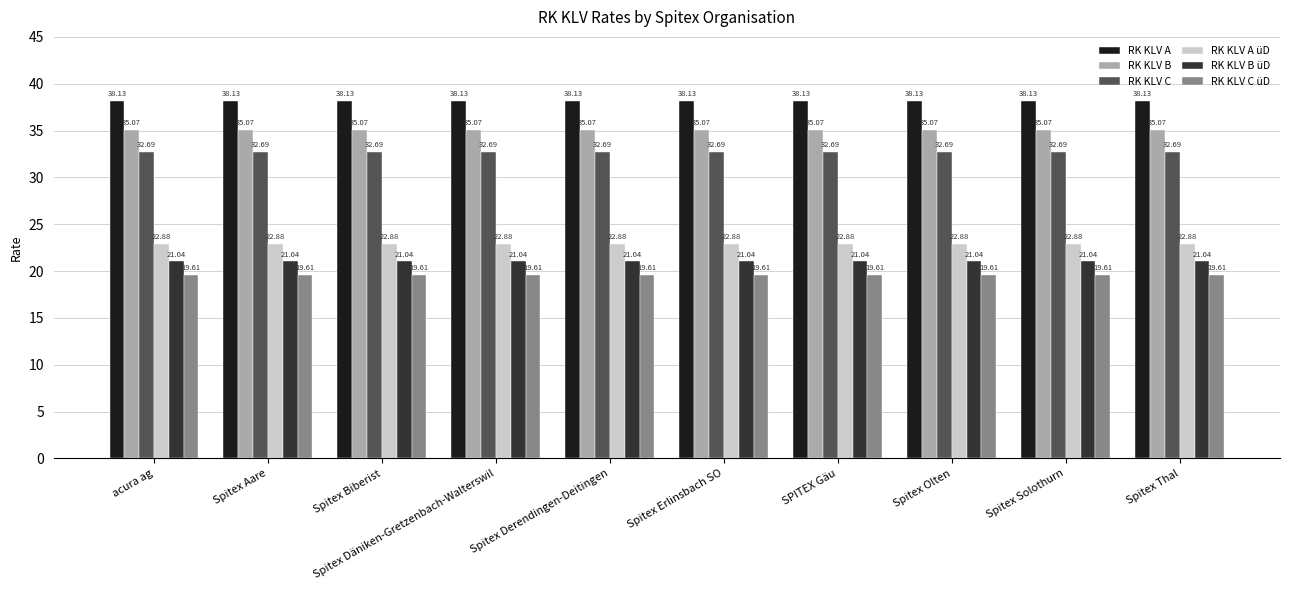

What is the minimum value shown in the chart?

19.6